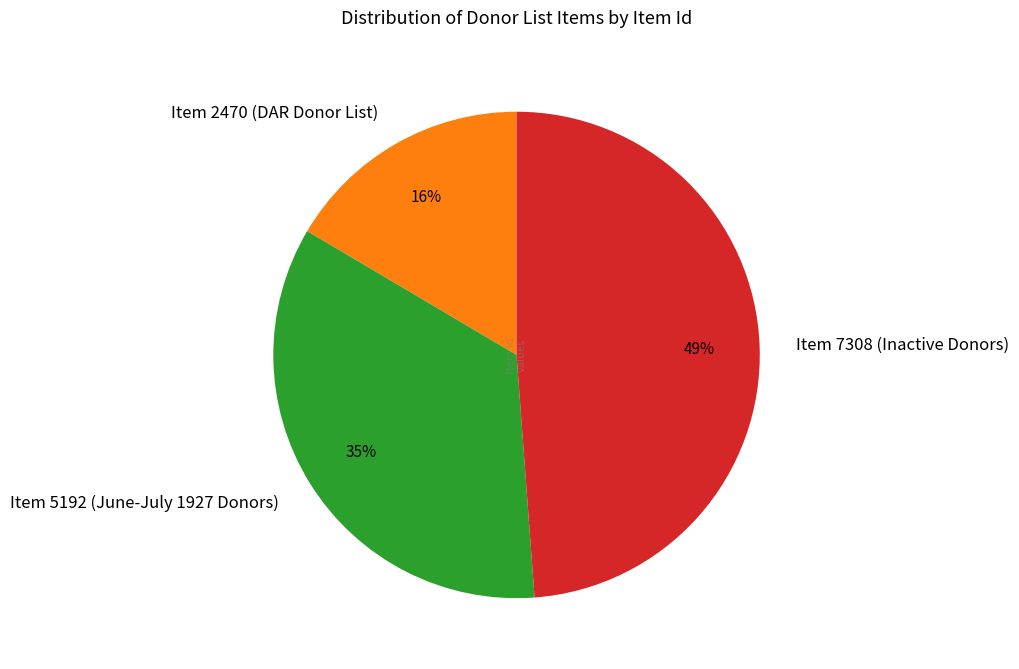

Rank the categories by value from lowest to highest.

Item 2470 (DAR Donor List), Item 5192 (June-July 1927 Donors), Item 7308 (Inactive Donors)